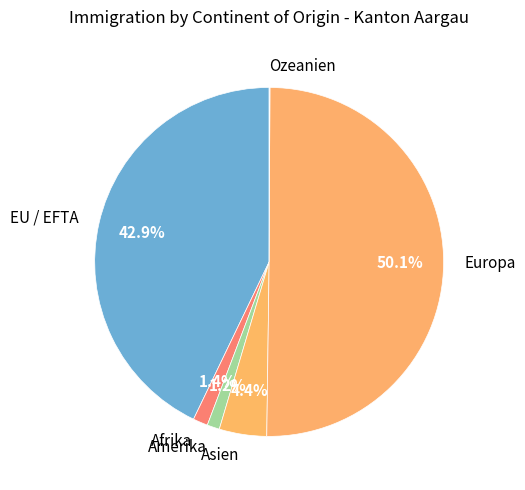

How much of the chart is everything except Amerika?

98.8%